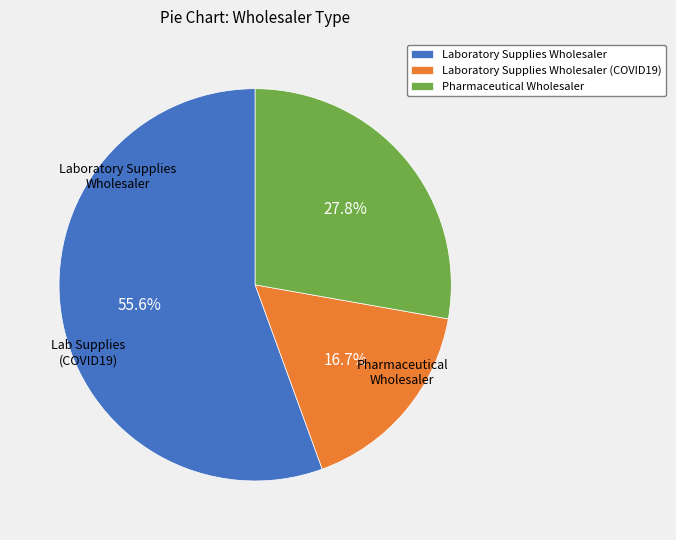

Approximately how many times larger is the value at Laboratory Supplies Wholesaler (COVID19) compared to Pharmaceutical Wholesaler?

0.6